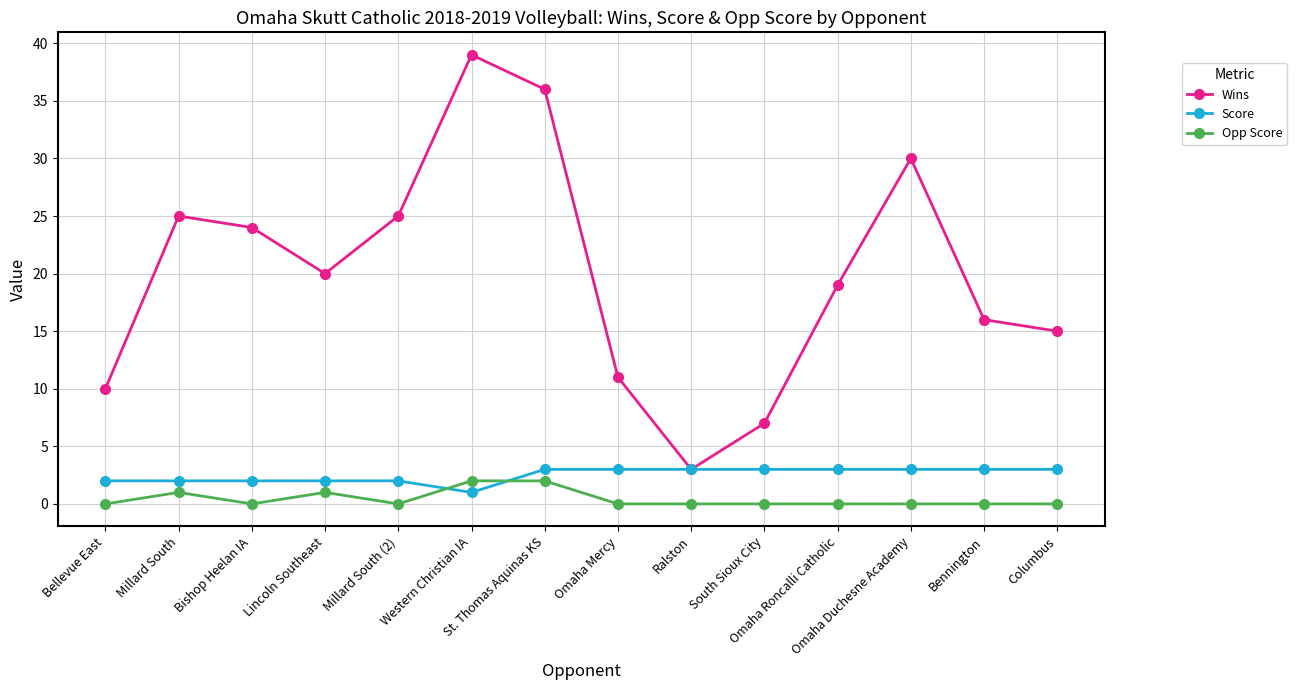

Which category has the highest value in the Wins series?

Western Christian IA